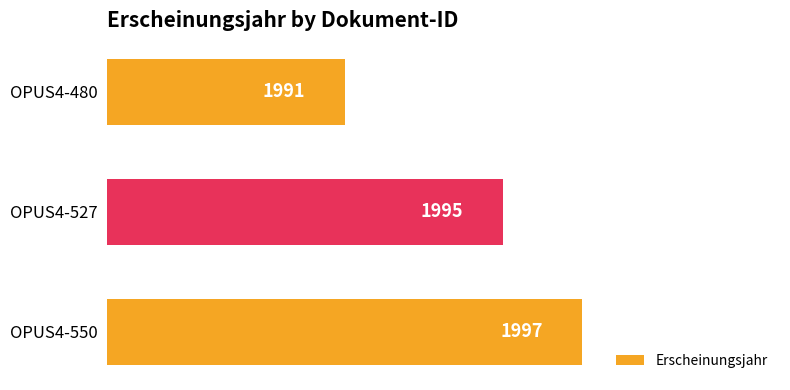

Rank the categories by value from highest to lowest.

OPUS4-550, OPUS4-527, OPUS4-480